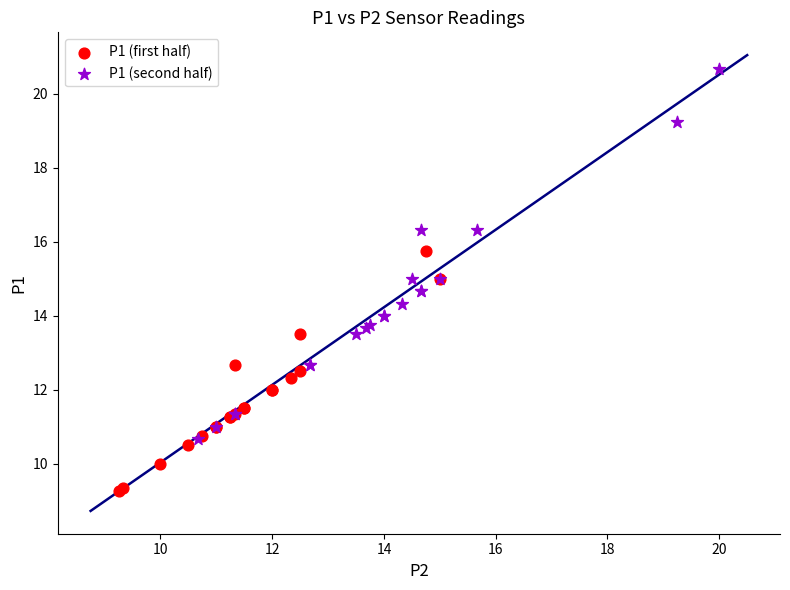

Which series reaches the maximum Y coordinate?

P1 (second half)